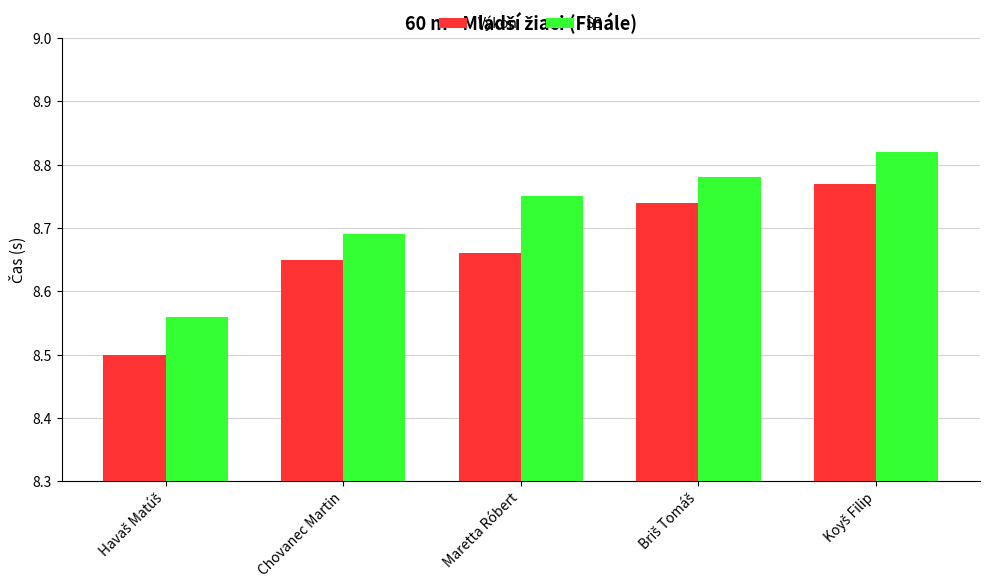

List the series in order of their peak value, lowest first.

Výkon, SB